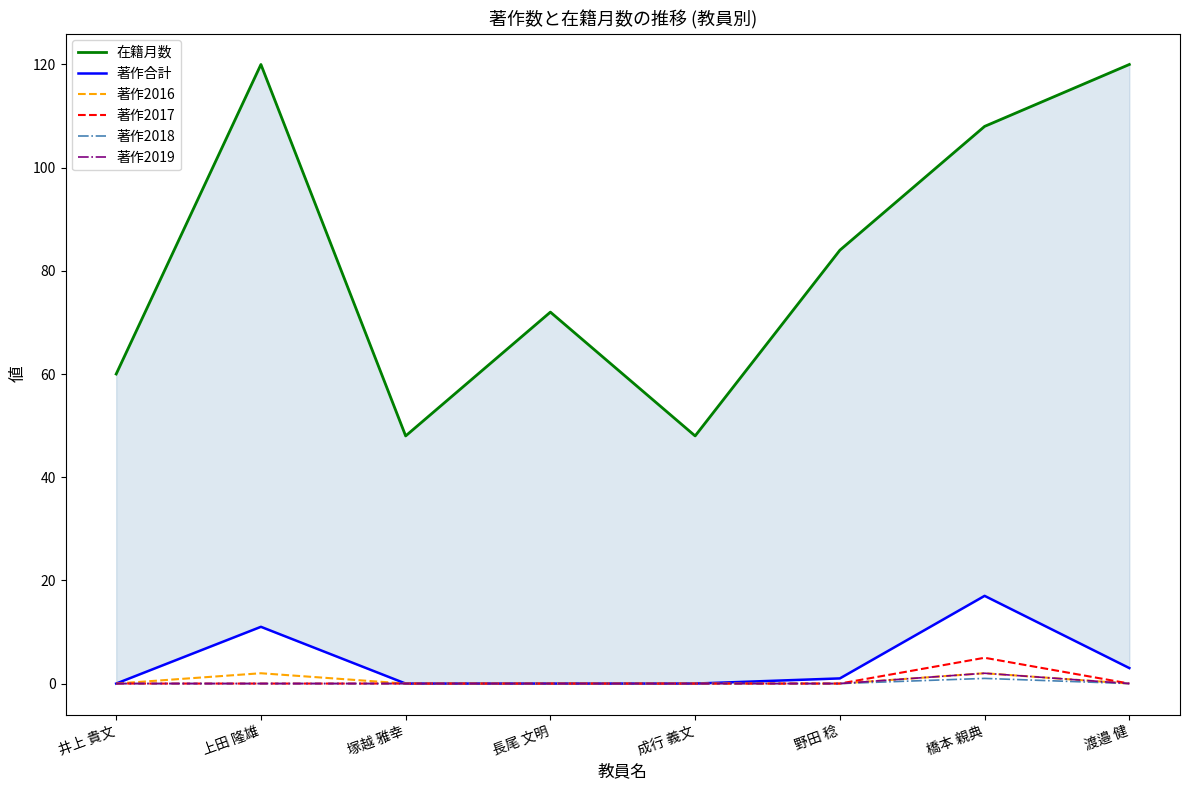

What position from the right is 井上 貴文?

8